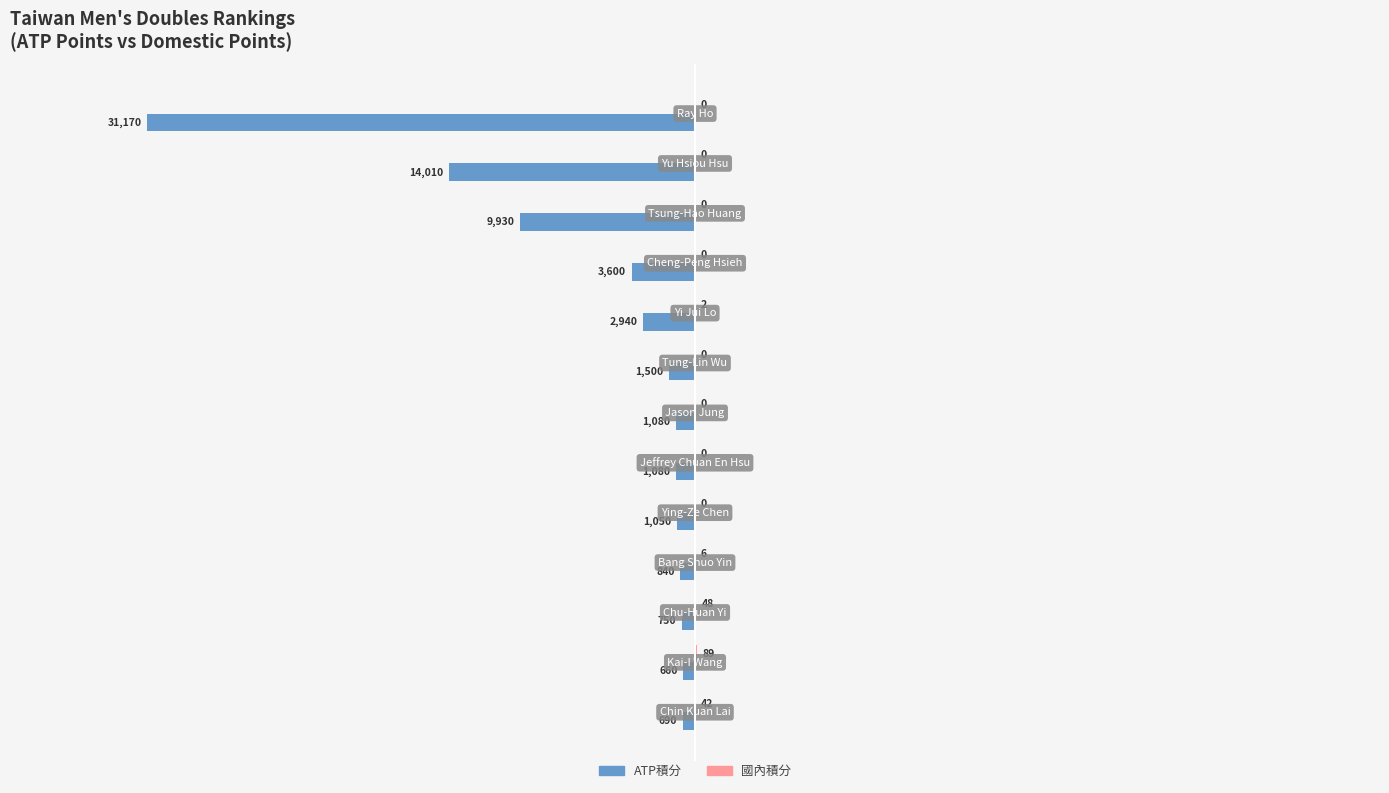

What is the greatest value displayed?

89